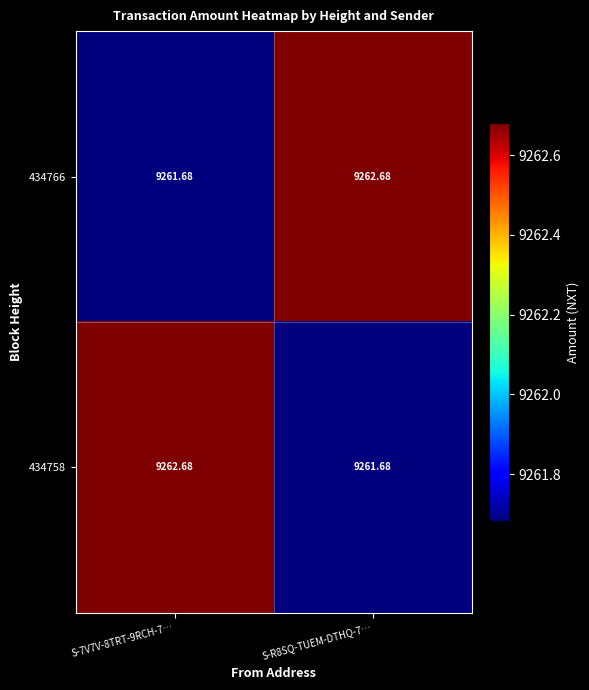

How many values in the 434758 series are below 9262?

1